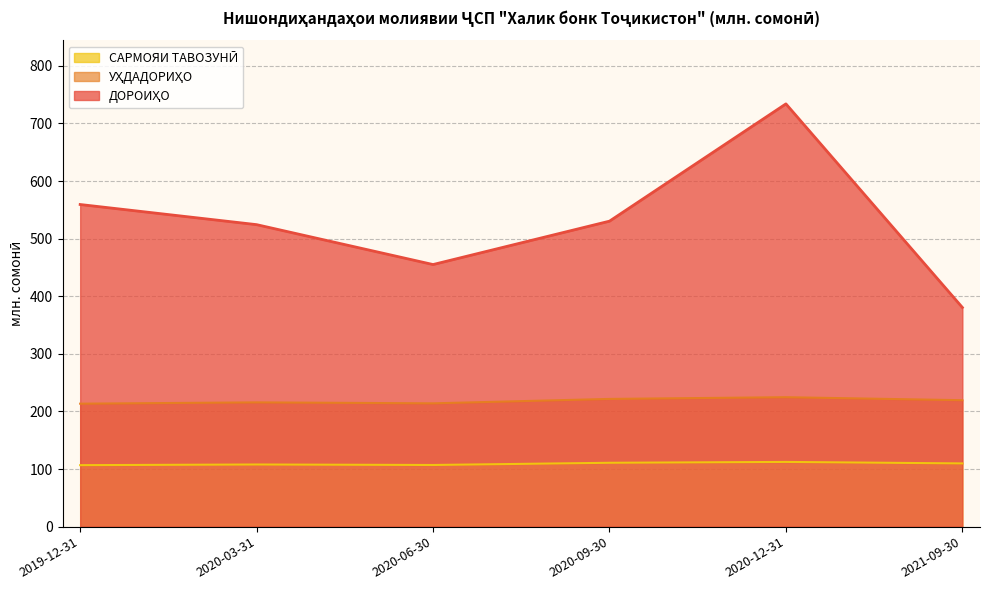

Is it true that САРМОЯИ ТАВОЗУНӢ equals 164.3 at 2020-06-30?

False